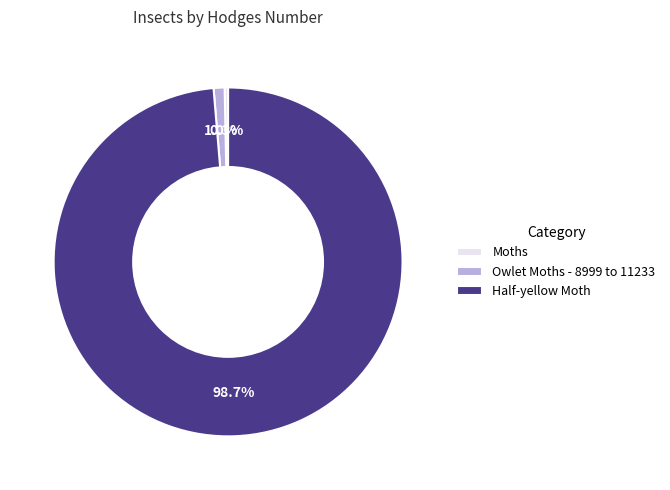

To the nearest percent, what percentage of the pie is Half-yellow Moth?

99%